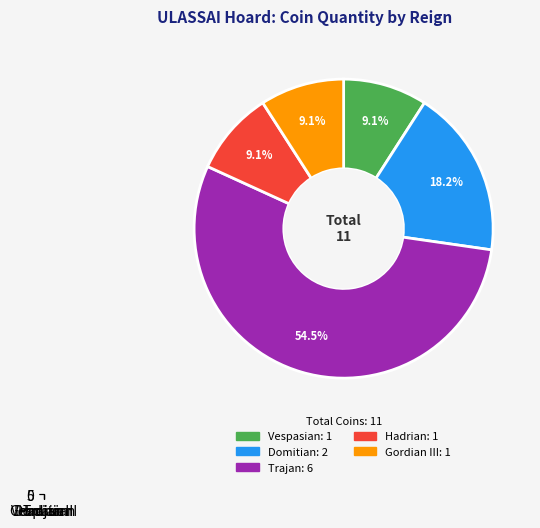

To the nearest percent, what portion does Hadrian represent?

9%